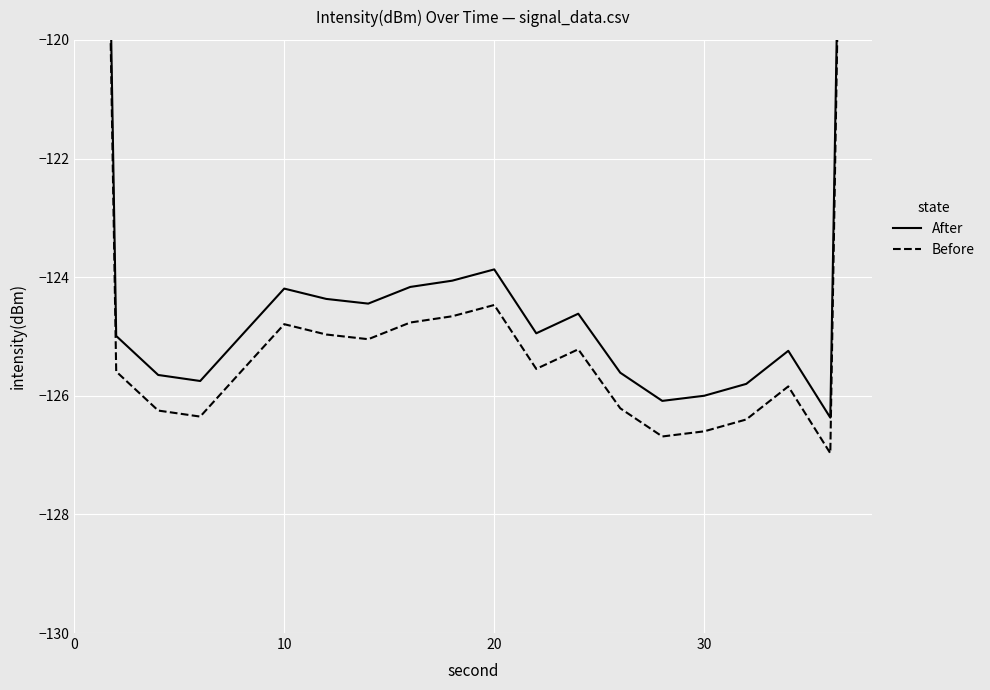

How many values in the Before series are below -125?

13